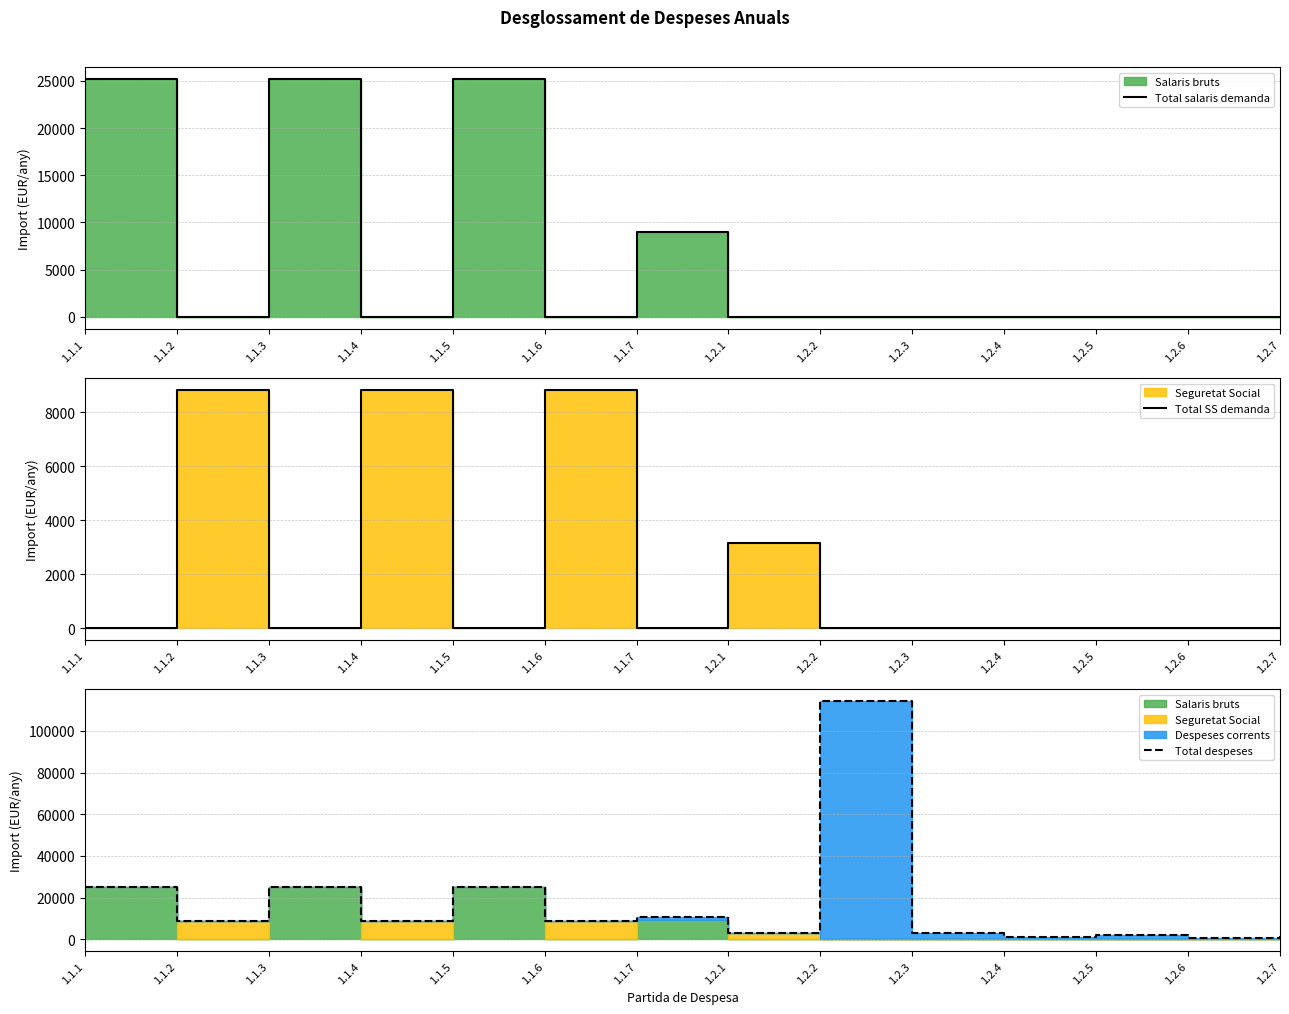

Reading left to right, extract all data points from this chart.

Total salaris demanda: 1.1.1=25200	1.1.2=0	1.1.3=25200	1.1.4=0	1.1.5=25200	1.1.6=0	1.1.7=9000	1.2.1=0	1.2.2=0	1.2.3=0	1.2.4=0	1.2.5=0	1.2.6=0	1.2.7=0
Total SS demanda: 1.1.1=0	1.1.2=8820	1.1.3=0	1.1.4=8820	1.1.5=0	1.1.6=8820	1.1.7=0	1.2.1=3150	1.2.2=0	1.2.3=0	1.2.4=0	1.2.5=0	1.2.6=0	1.2.7=0
Total despeses: 1.1.1=25200	1.1.2=8820	1.1.3=25200	1.1.4=8820	1.1.5=25200	1.1.6=8820	1.1.7=10400	1.2.1=3150	1.2.2=114240	1.2.3=3000	1.2.4=1200	1.2.5=1800	1.2.6=720	1.2.7=1560